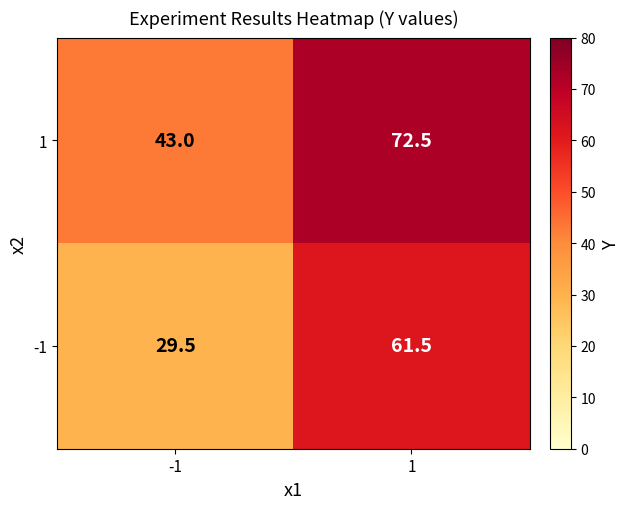

What is the average value of the 1 series?

57.8